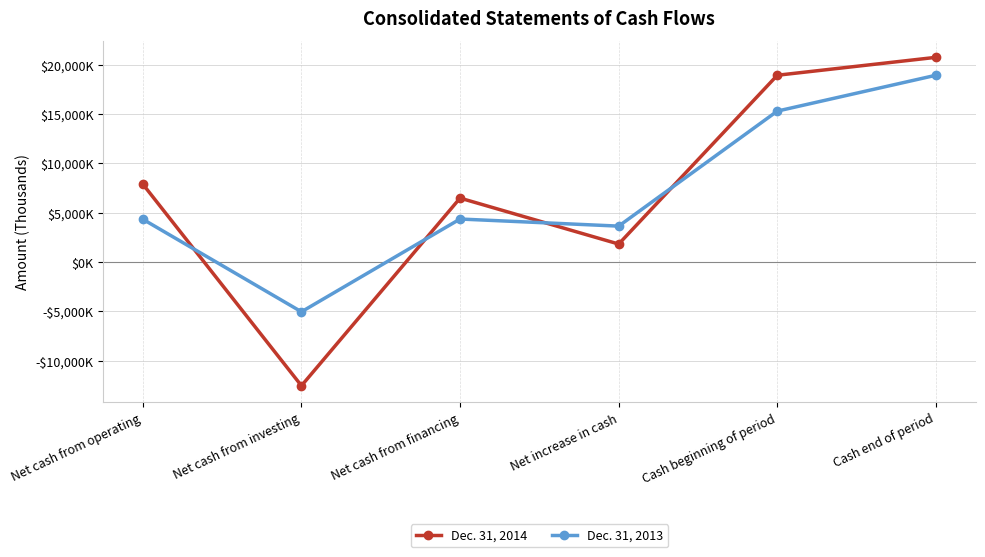

How many negative values does the Dec. 31, 2014 series have?

1